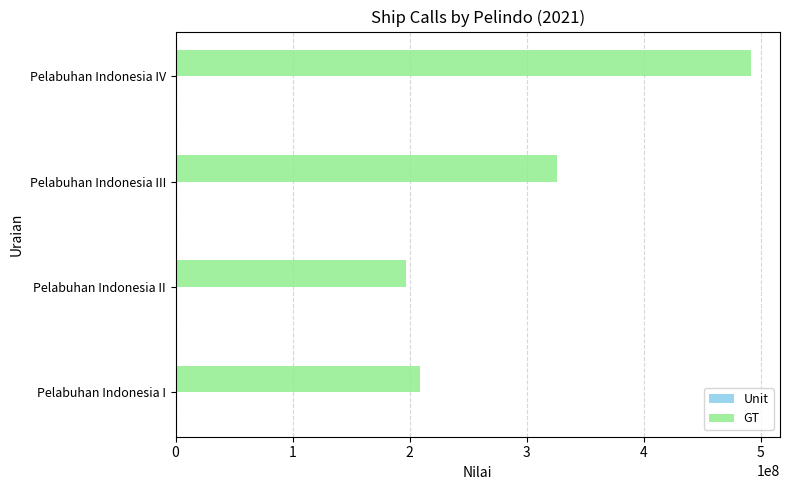

Count the number of data series in this chart.

2